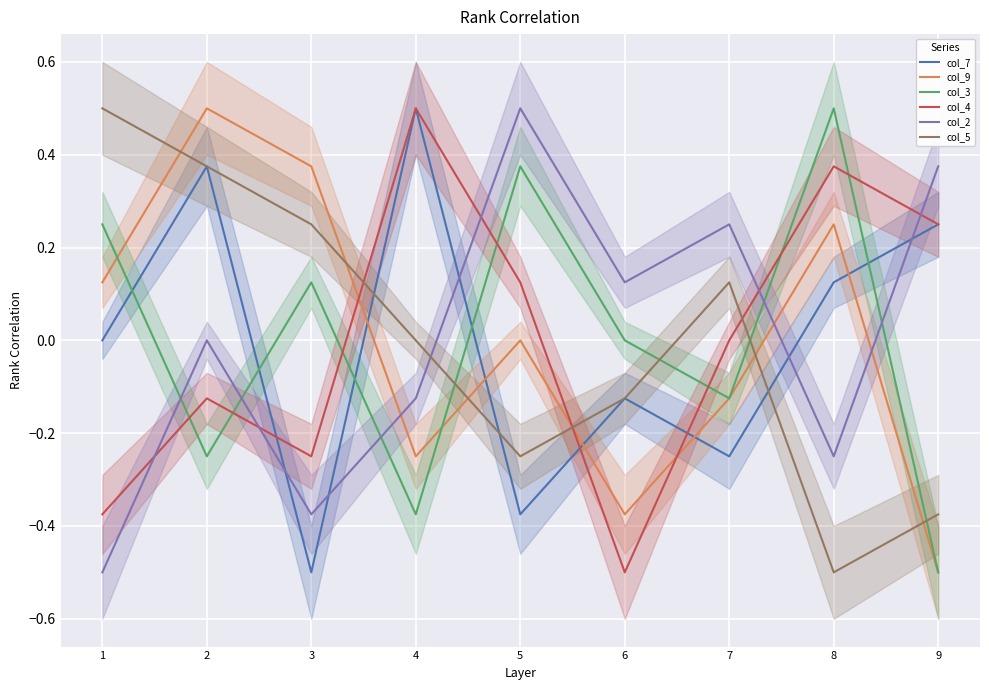

How many data points in col_2 are less than 0?

4